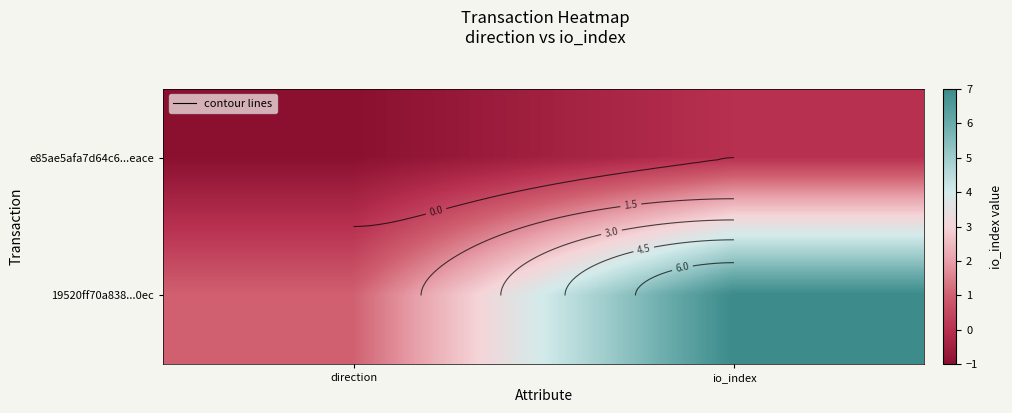

Which category has the highest value in the e85ae5afa7d64c6...eace series?

io_index